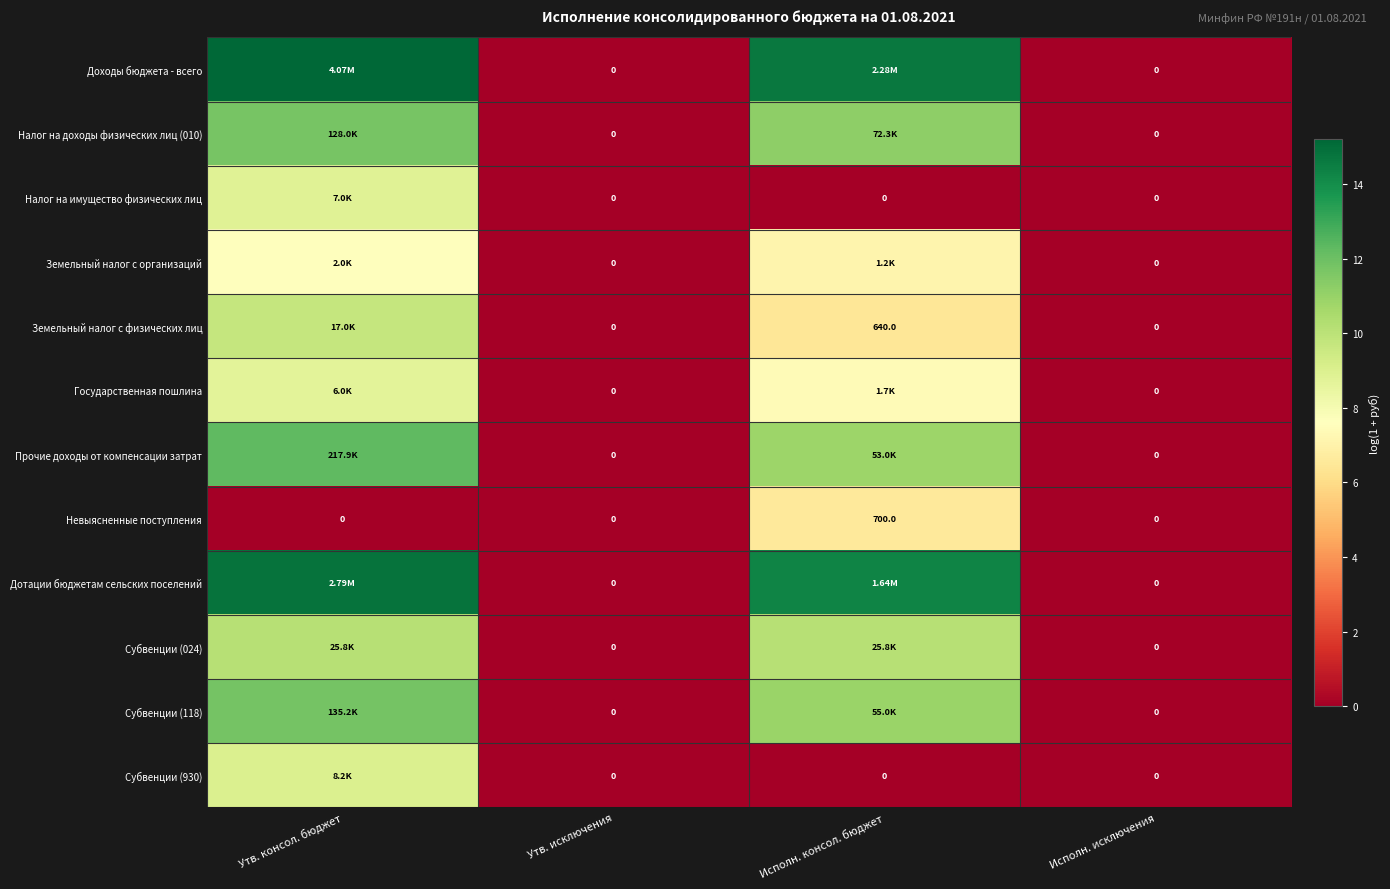

At which label does Прочие доходы от компенсации затрат first exceed 10?

Утв. консол. бюджет